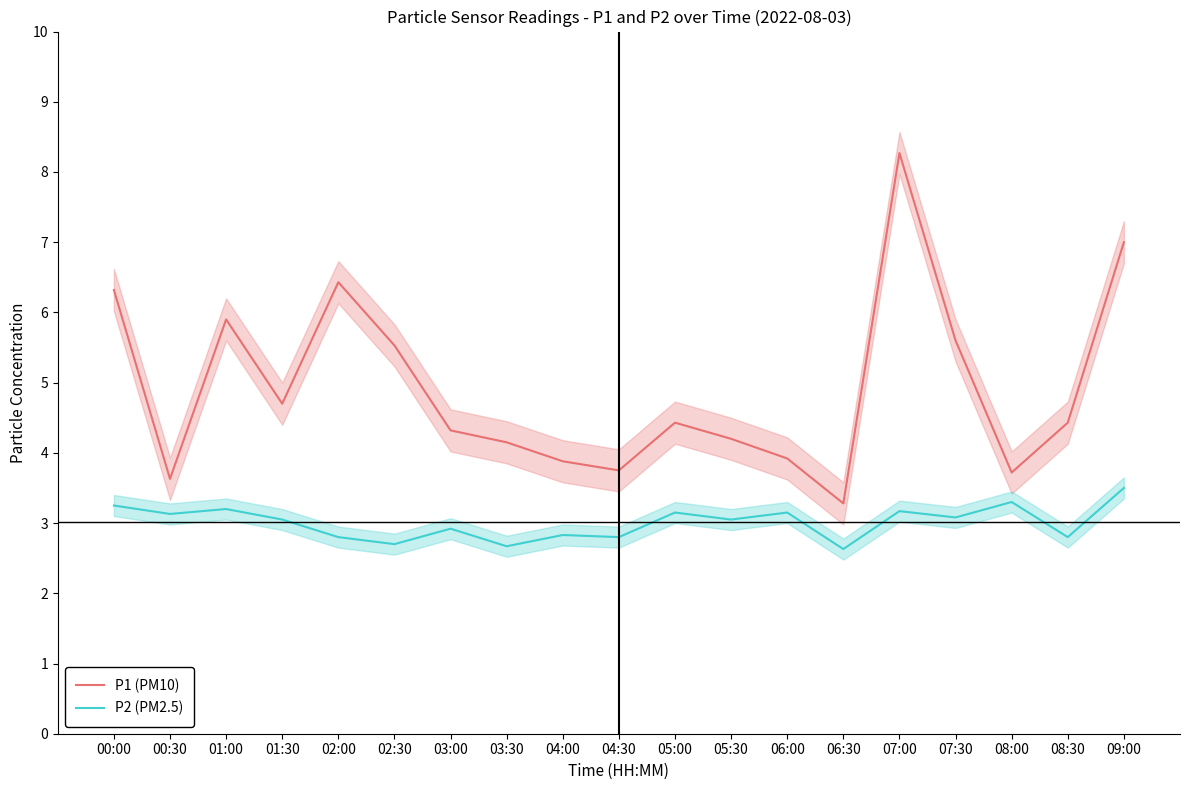

Reading left to right, transcribe all the data shown in this chart.

P1 (PM10): 6.3	3.6	5.9	4.7	6.4	5.5	4.3	4.2	3.9	3.8	4.4	4.2	3.9	3.3	8.3	5.6	3.7	4.4	7.0
P2 (PM2.5): 3.2	3.1	3.2	3.0	2.8	2.7	2.9	2.7	2.8	2.8	3.1	3.0	3.1	2.6	3.2	3.1	3.3	2.8	3.5